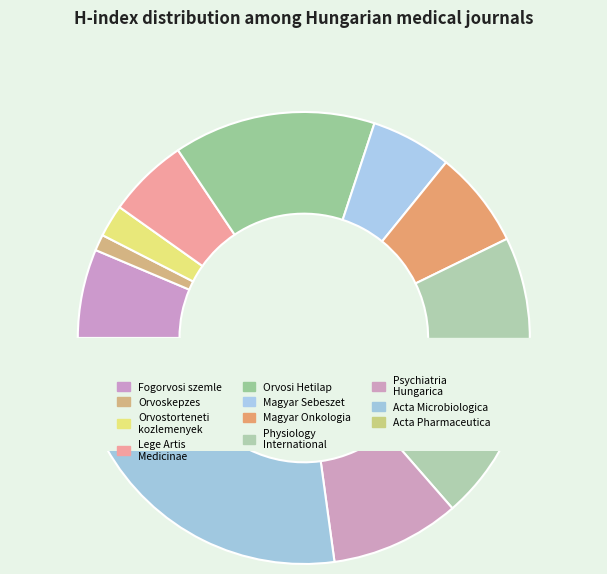

To the nearest percent, what percentage of the pie is Orvosi Hetilap?

14%